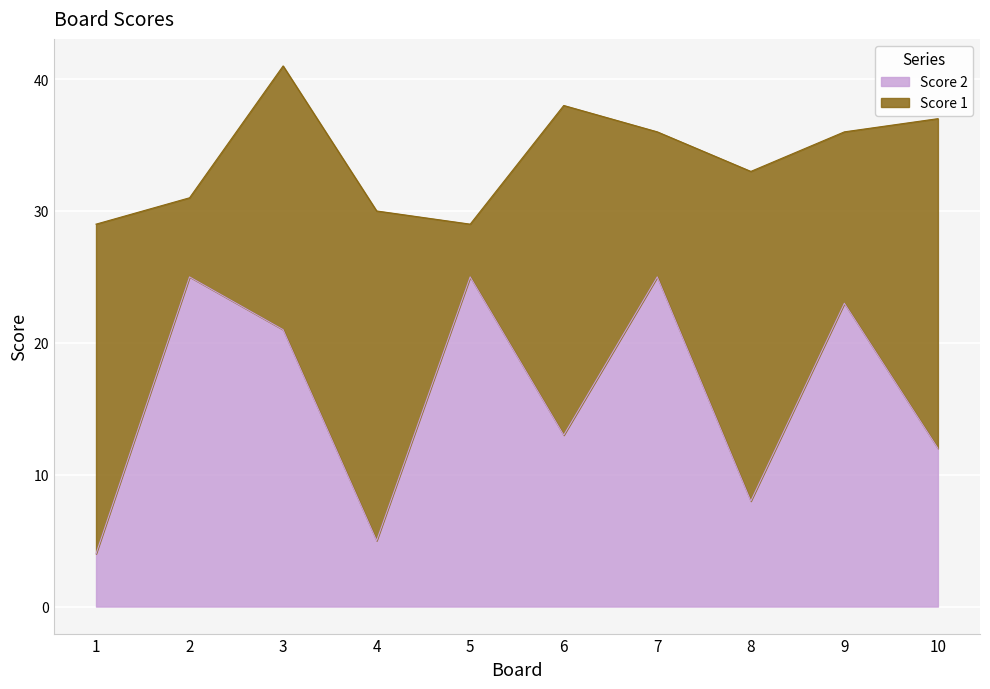

How many interior local peaks (higher than both neighbors) does the data have?

4